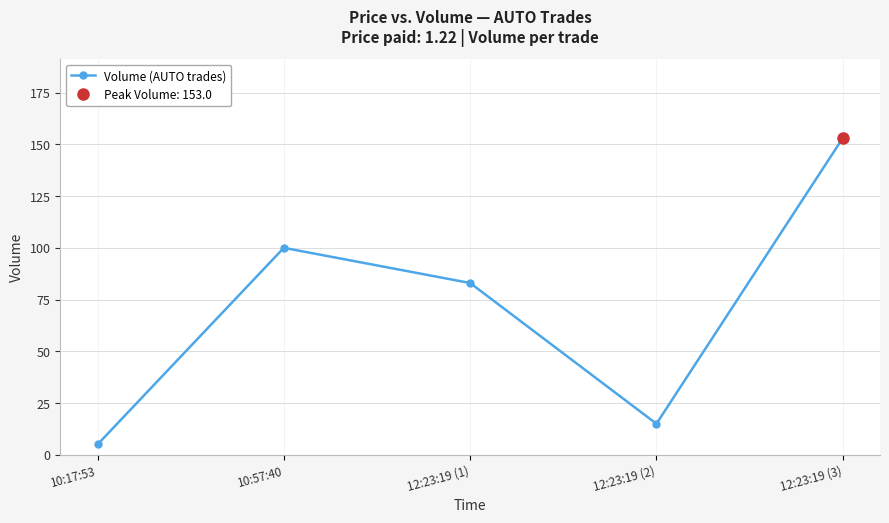

The value at 12:23:19 (1) is 137. True or false?

False